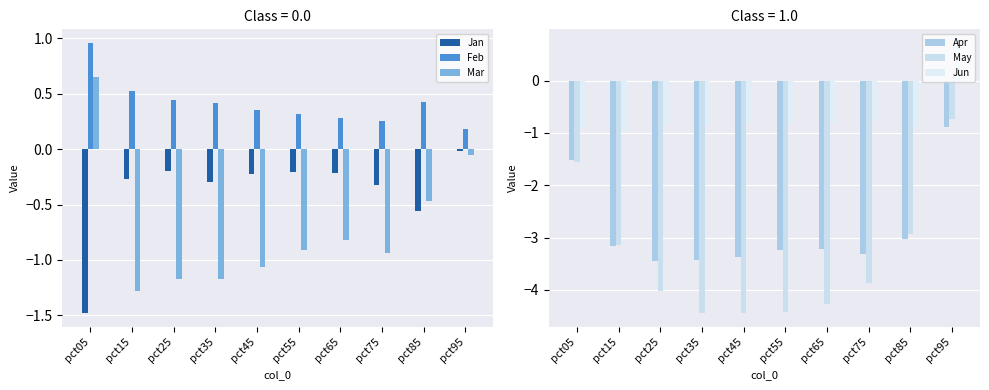

Is the value of Jan at pct25 greater than the value of Feb at pct55?

No